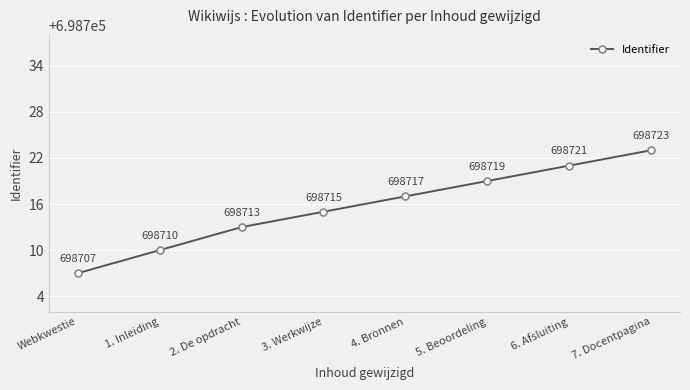

Count the number of data series in this chart.

1